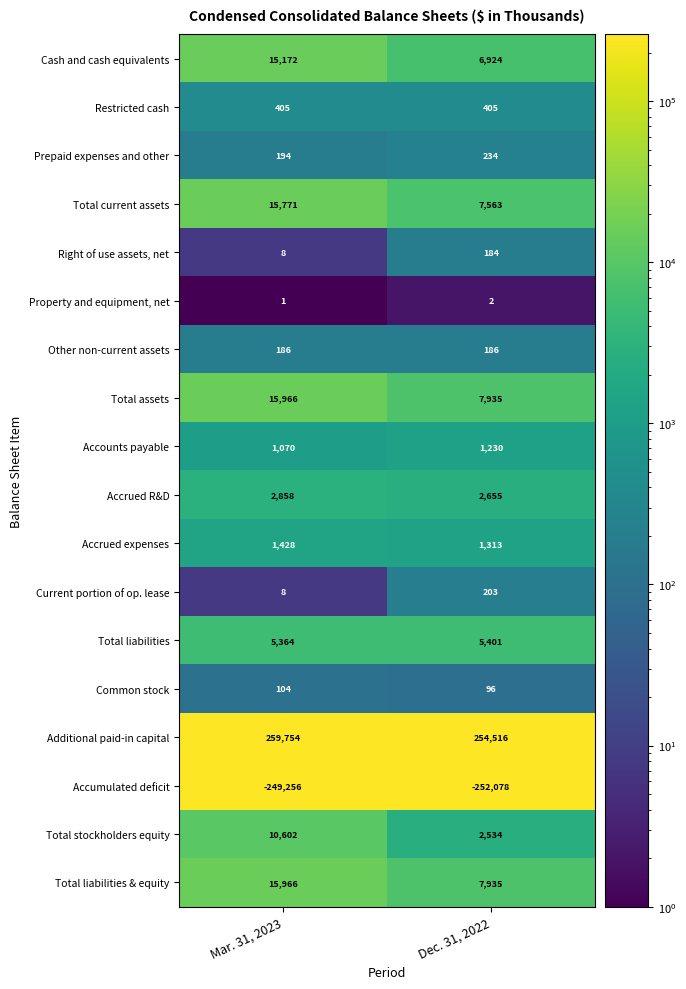

Between Mar. 31, 2023 and Dec. 31, 2022, which series saw the biggest shift?

Cash and cash equivalents